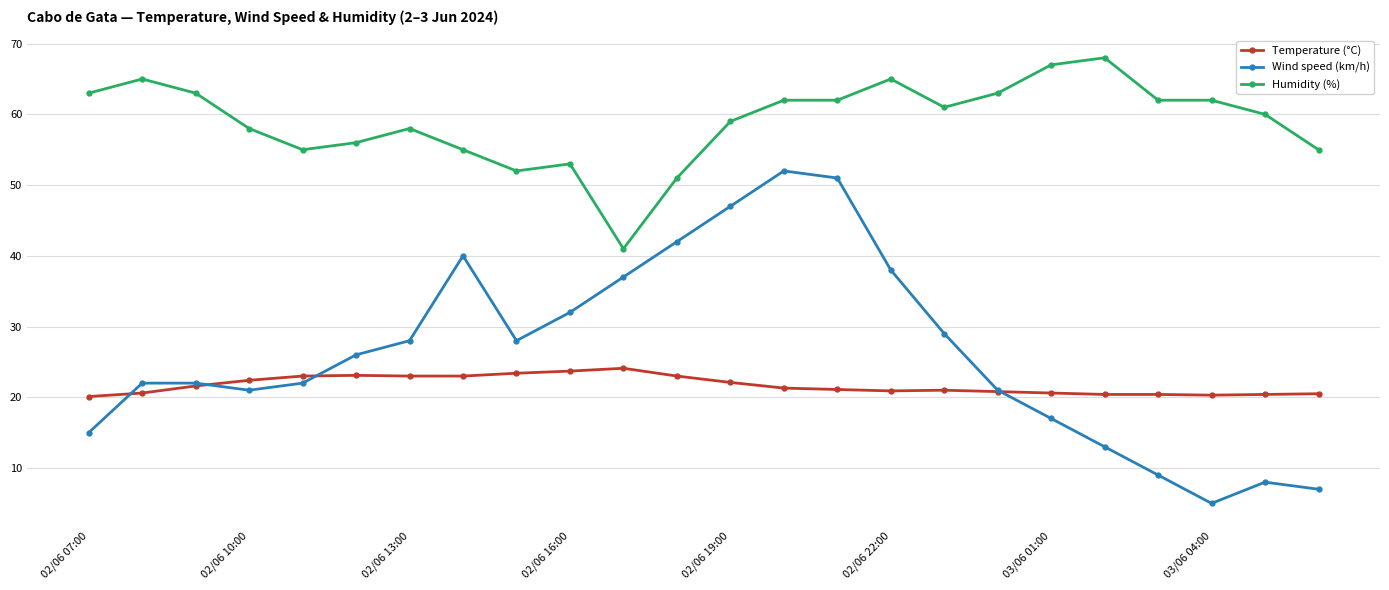

Which series has the largest total across all categories?

Humidity (%)